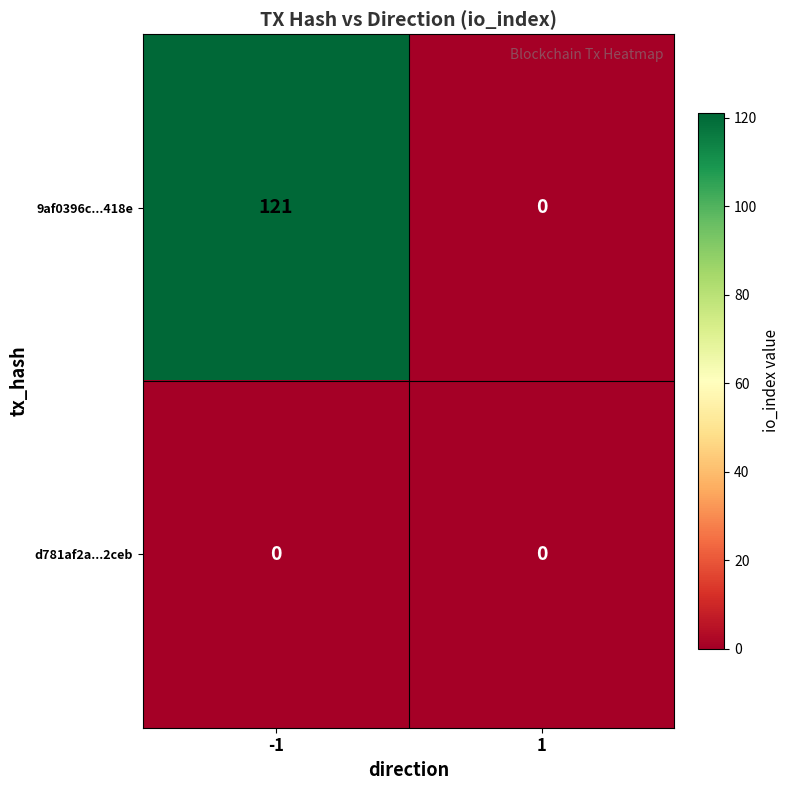

Rank the series by their average value, from highest to lowest.

9af0396c...418e, d781af2a...2ceb